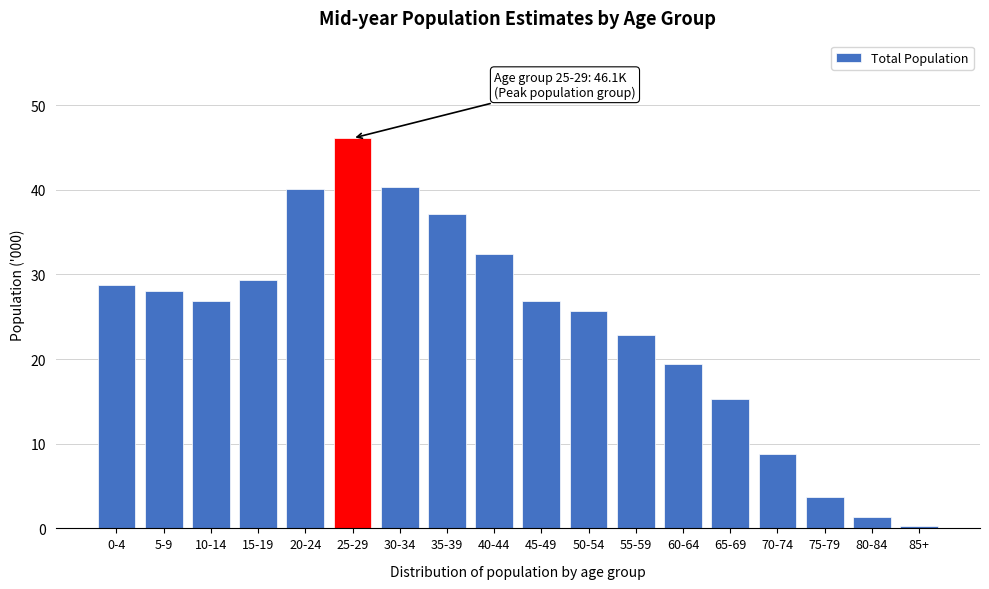

Which has a higher value, 65-69 or 25-29?

25-29